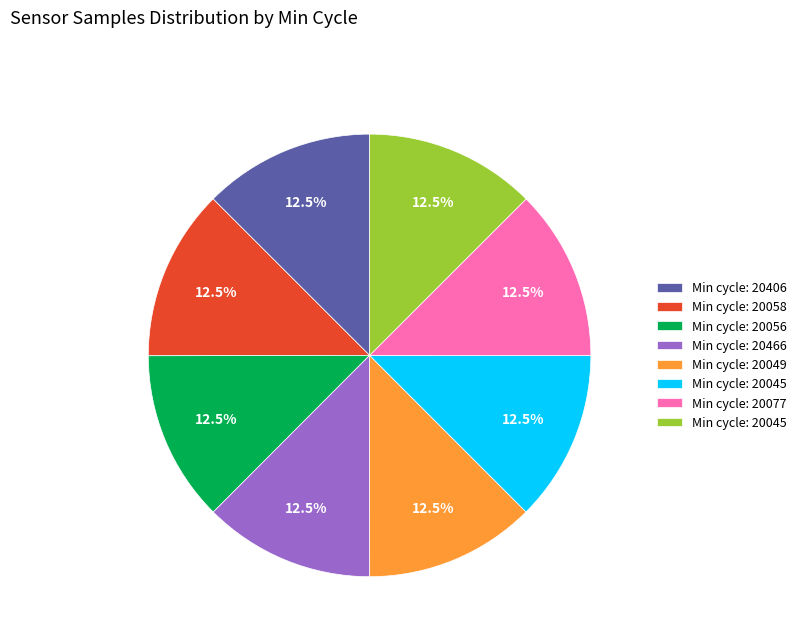

Does any single category account for the majority?

No